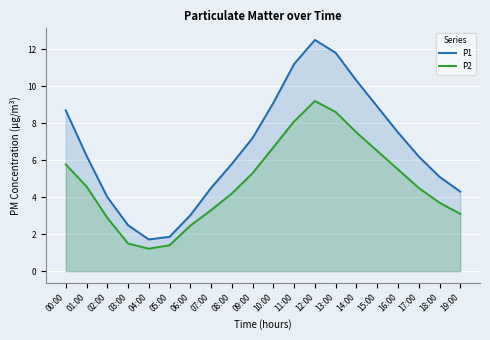

Reading left to right, extract all data points from this chart.

P1: 00:00=8.7	01:00=6.2	02:00=4.0	03:00=2.5	04:00=1.7	05:00=1.9	06:00=3.0	07:00=4.5	08:00=5.8	09:00=7.2	10:00=9.1	11:00=11.2	12:00=12.5	13:00=11.8	14:00=10.3	15:00=8.9	16:00=7.5	17:00=6.2	18:00=5.1	19:00=4.3
P2: 00:00=5.8	01:00=4.6	02:00=2.9	03:00=1.5	04:00=1.2	05:00=1.4	06:00=2.5	07:00=3.3	08:00=4.2	09:00=5.3	10:00=6.7	11:00=8.1	12:00=9.2	13:00=8.6	14:00=7.5	15:00=6.5	16:00=5.5	17:00=4.5	18:00=3.7	19:00=3.1